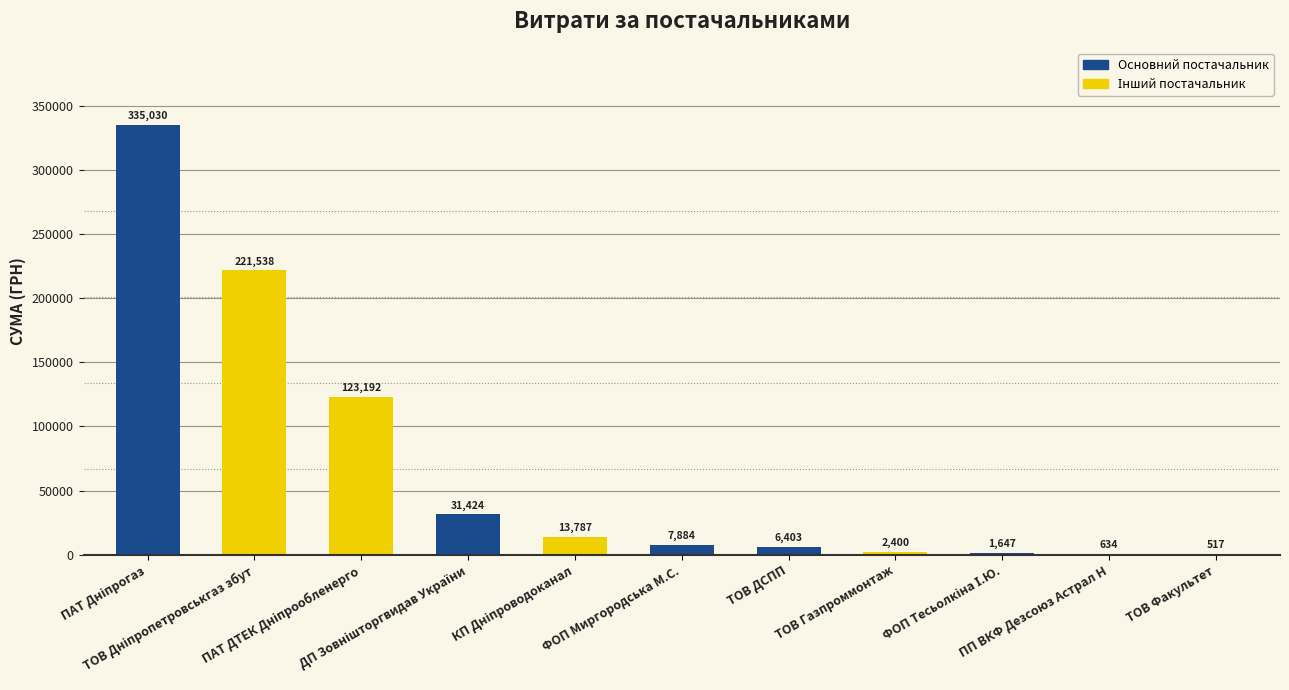

How many values exceed 7883?

6